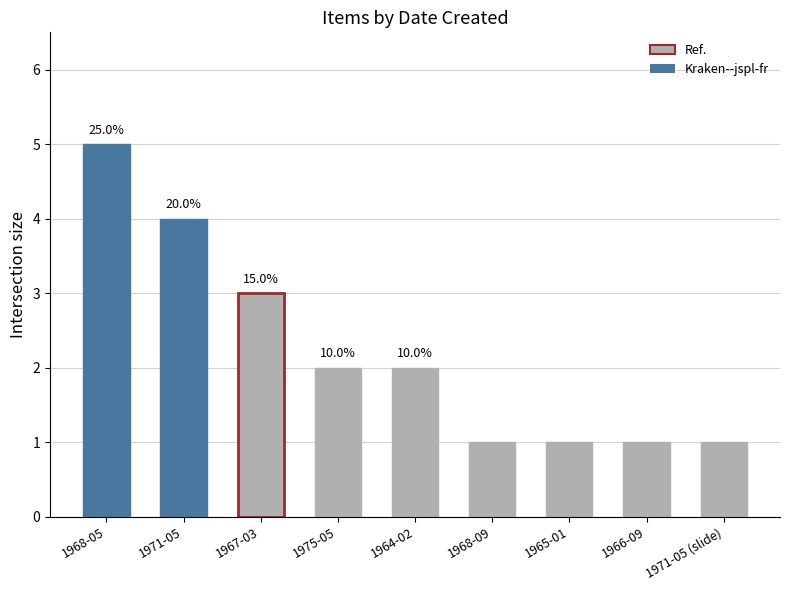

Does the chart contain any negative values?

No